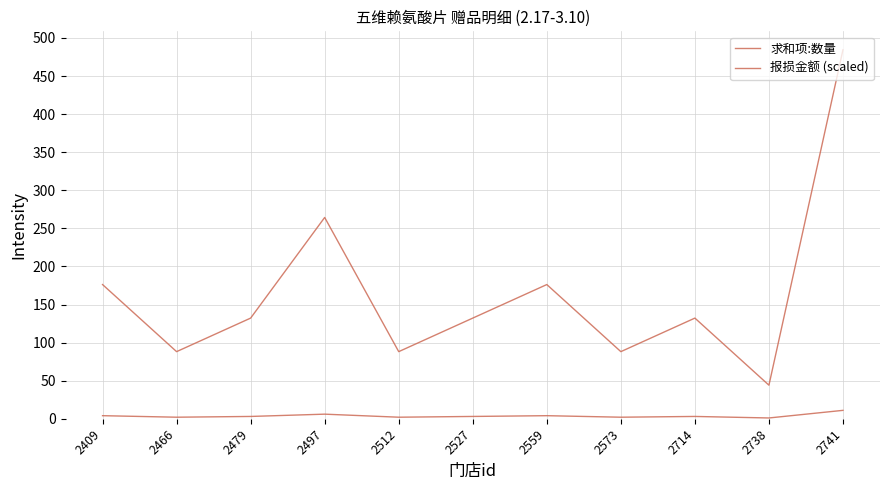

Reading left to right, list all the values displayed in this chart.

求和项:数量: 2409=4.0	2466=2.0	2479=3.0	2497=6.0	2512=2.0	2527=3.0	2559=4.0	2573=2.0	2714=3.0	2738=1.0	2741=11.0
报损金额 (scaled): 2409=176.2	2466=88.1	2479=132.2	2497=264.3	2512=88.1	2527=132.2	2559=176.2	2573=88.1	2714=132.2	2738=44.0	2741=484.6